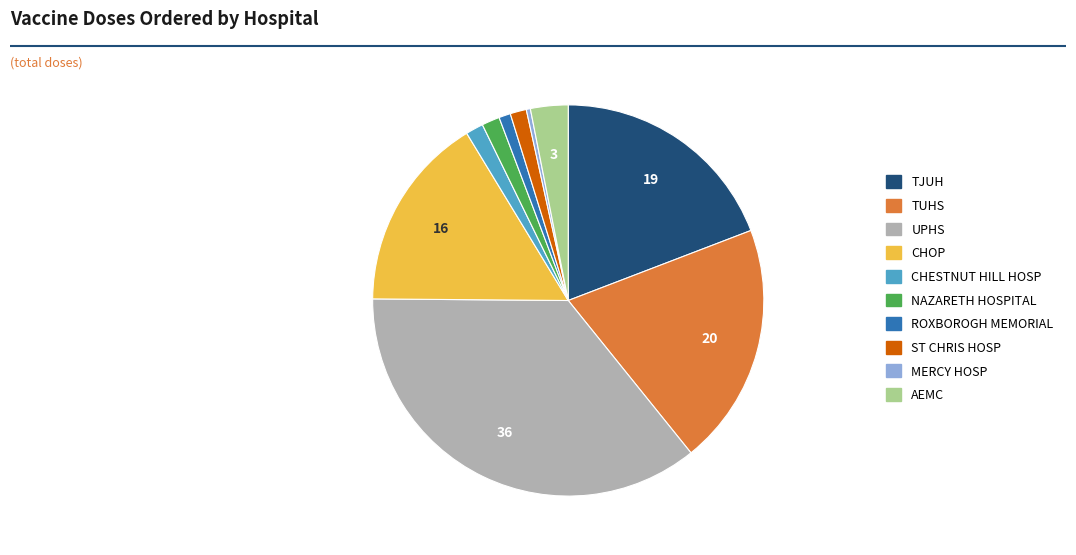

Is the sum of CHOP and CHESTNUT HILL HOSP greater than half?

No